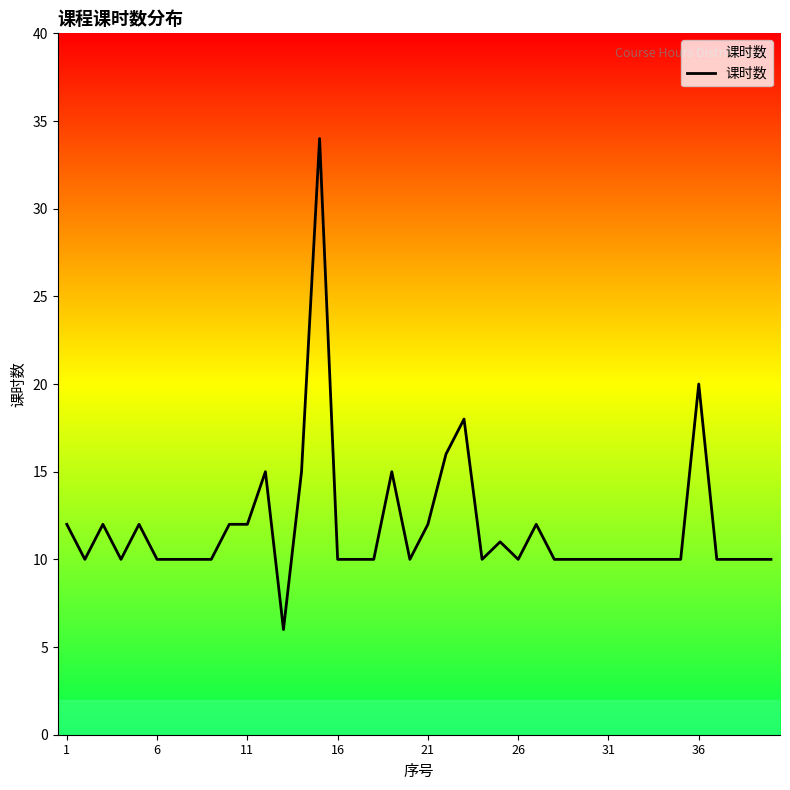

What is the greatest value displayed?

34